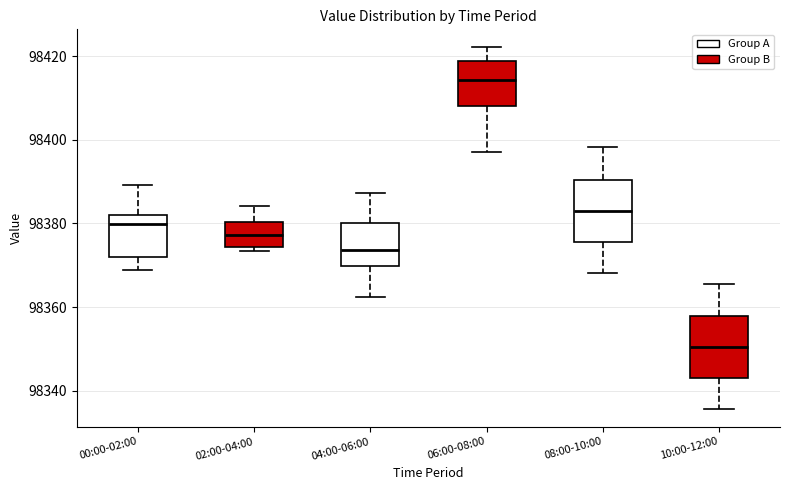

Reading left to right, read every box against the y-axis: the position of its median line, the range the box covers, and the ends of its whiskers. The values are not printed on the chart, so give them approximately, as read against the axis.

00:00-02:00: median 98380, box 98372 to 98382, whiskers 98368 to 98390
02:00-04:00: median 98378, box 98374 to 98380, whiskers 98374 (just below the box's lower edge) to 98384
04:00-06:00: median 98374, box 98370 to 98380, whiskers 98362 to 98388
06:00-08:00: median 98414, box 98408 to 98418, whiskers 98398 to 98422
08:00-10:00: median 98382, box 98376 to 98390, whiskers 98368 to 98398
10:00-12:00: median 98350, box 98344 to 98358, whiskers 98336 to 98366